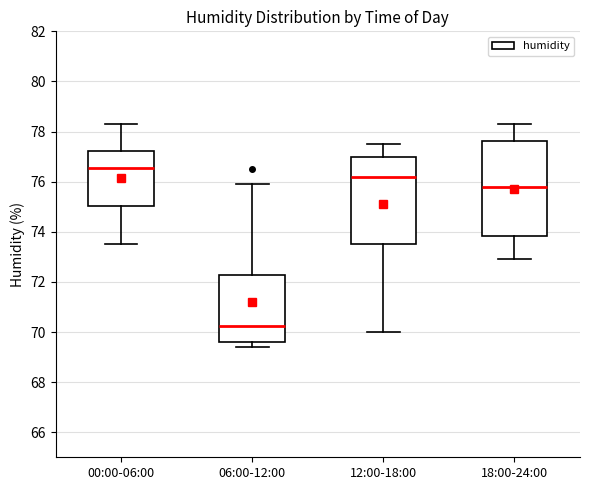

Reading left to right, transcribe this box plot: for each box, give where its median line is, the range the box spans, and where its two whiskers end, as read against the y-axis. The values are not printed on the chart, so give them approximately, as read against the axis.

00:00-06:00: median 76.6, box 75.0 to 77.2, whiskers 73.6 to 78.4
06:00-12:00: median 70.2, box 69.6 to 72.2, whiskers 69.4 to 76.0
12:00-18:00: median 76.2, box 73.6 to 77.0, whiskers 70.0 to 77.6
18:00-24:00: median 75.8, box 73.8 to 77.6, whiskers 73.0 to 78.4